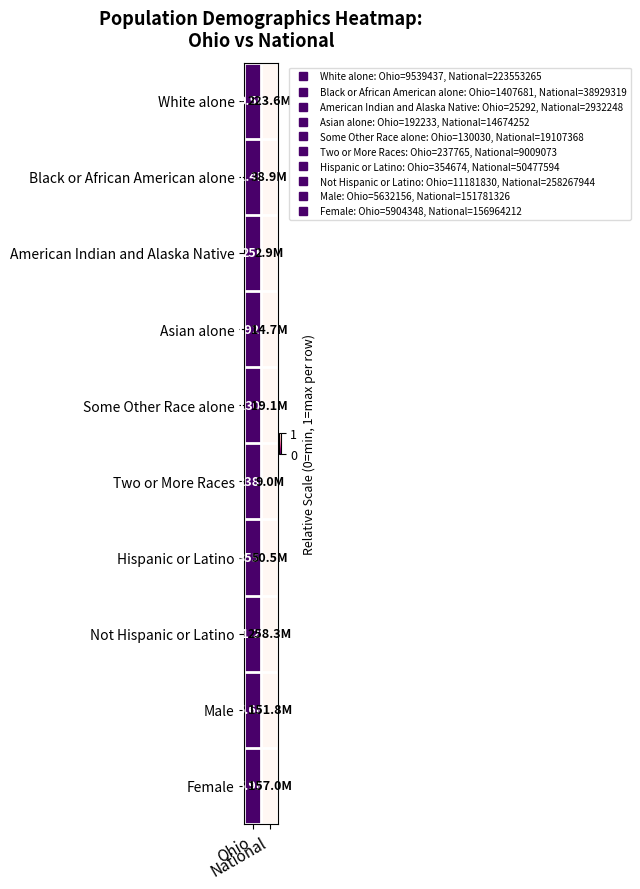

Reading left to right, list all the values displayed in this chart.

White alone: Ohio=0	National=1
Black or African American alone: Ohio=0	National=1
American Indian and Alaska Native: Ohio=0	National=1
Asian alone: Ohio=0	National=1
Some Other Race alone: Ohio=0	National=1
Two or More Races: Ohio=0	National=1
Hispanic or Latino: Ohio=0	National=1
Not Hispanic or Latino: Ohio=0	National=1
Male: Ohio=0	National=1
Female: Ohio=0	National=1